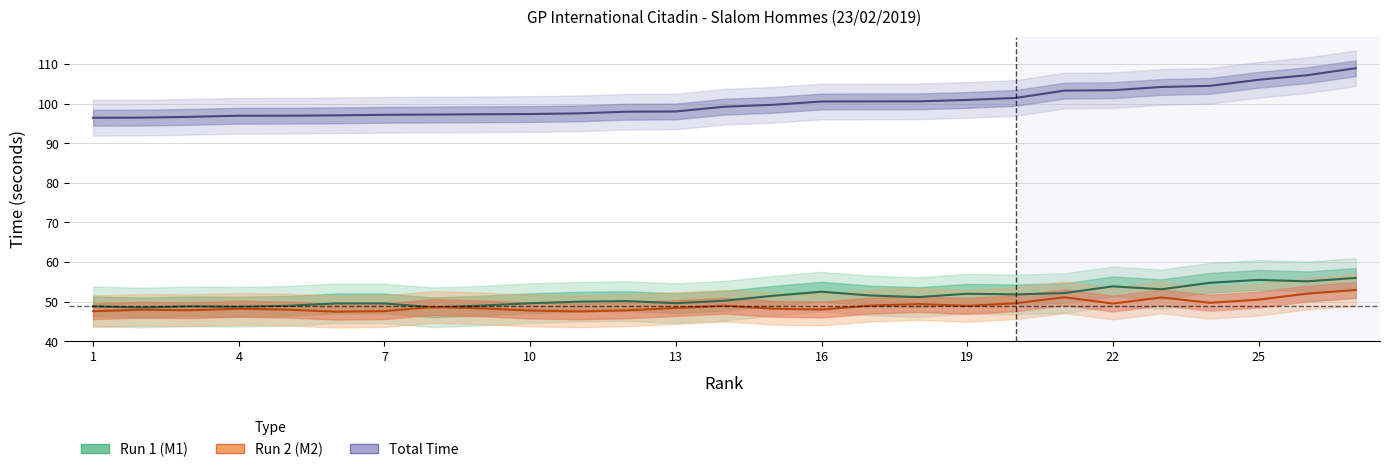

Which series ends up on top after the final intersection of M1_times and M2_times?

M1_times